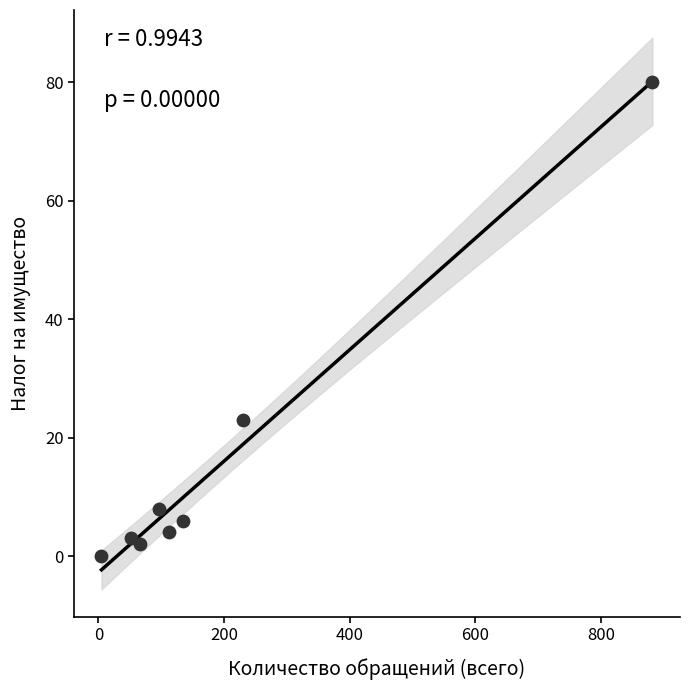

What Y value in the scatter plot is closest to 40?

23